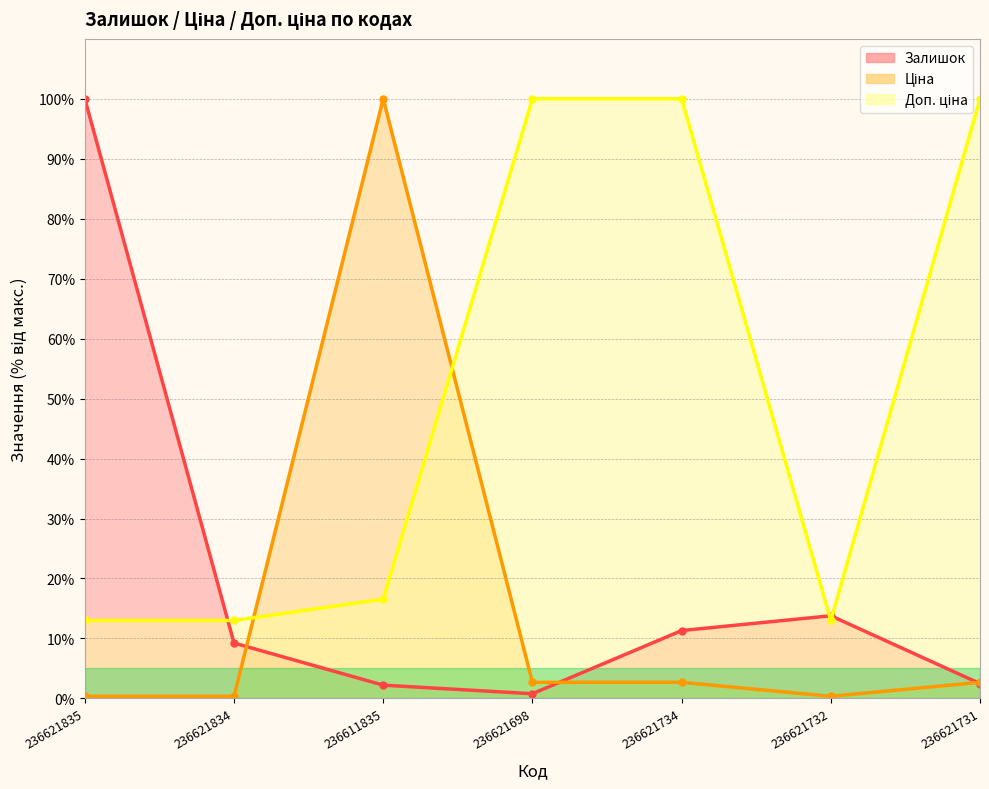

Count the number of categories in the chart.

7